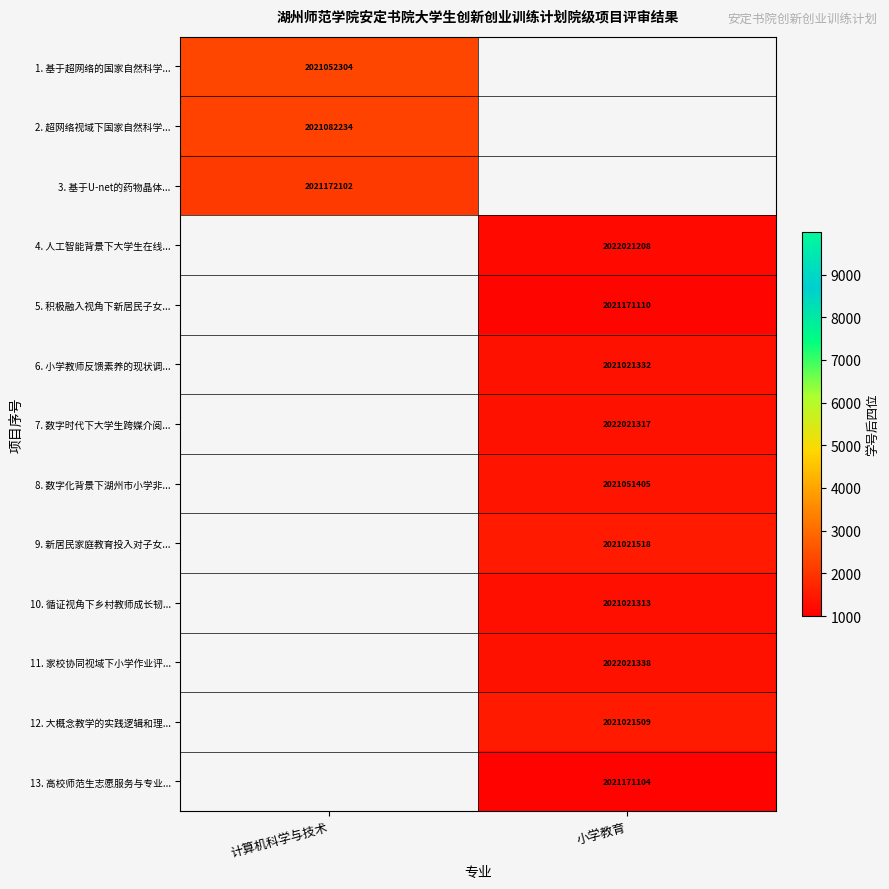

What is the spread (max minus min) of values at 计算机科学与技术?

202.0